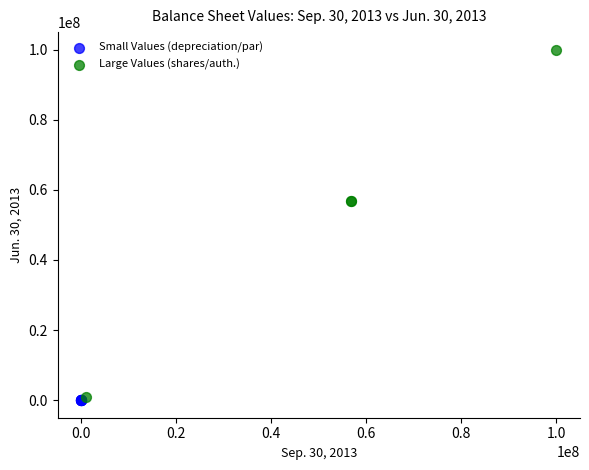

Which series contains the highest Y value?

Large Values (shares/auth.)